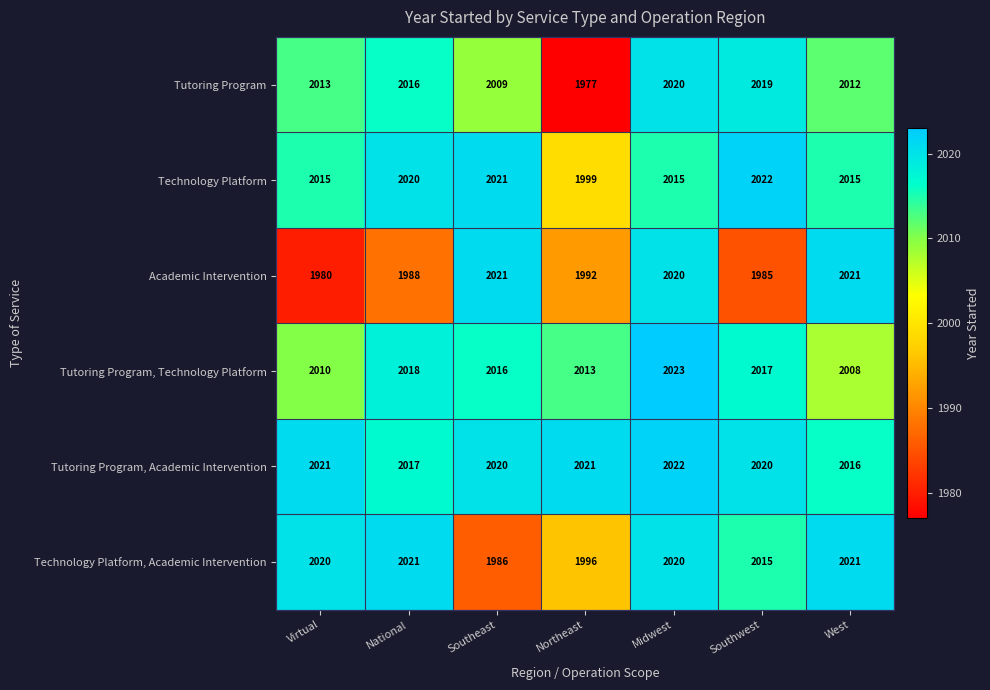

Which category has the lowest value across all series?

Northeast